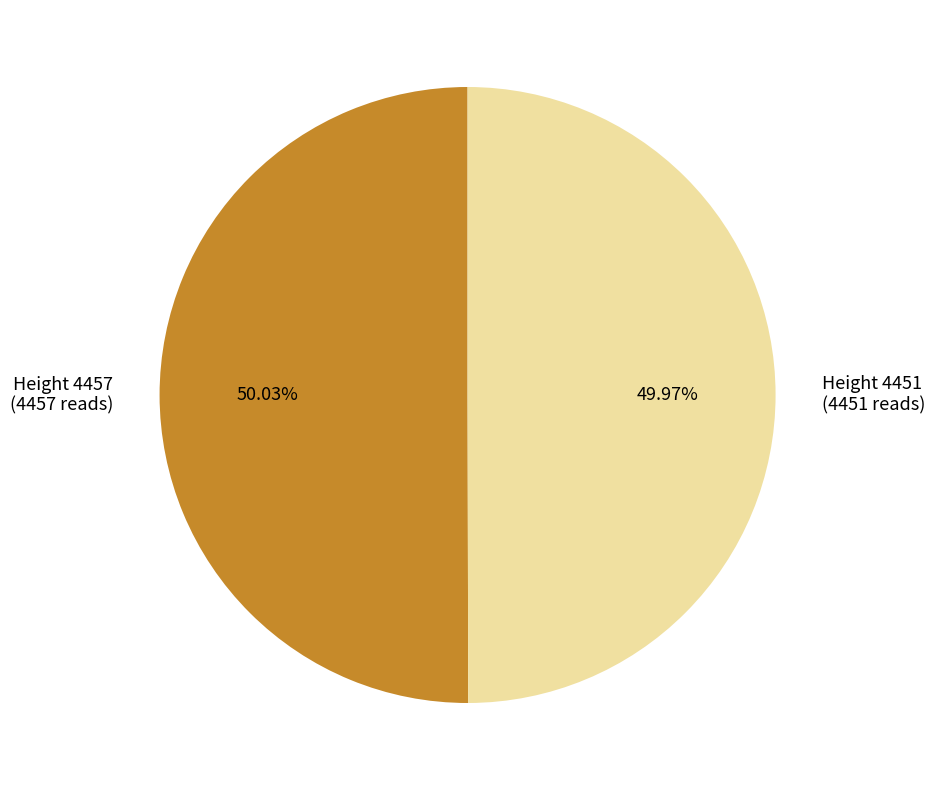

Is there a majority slice in this chart?

Yes